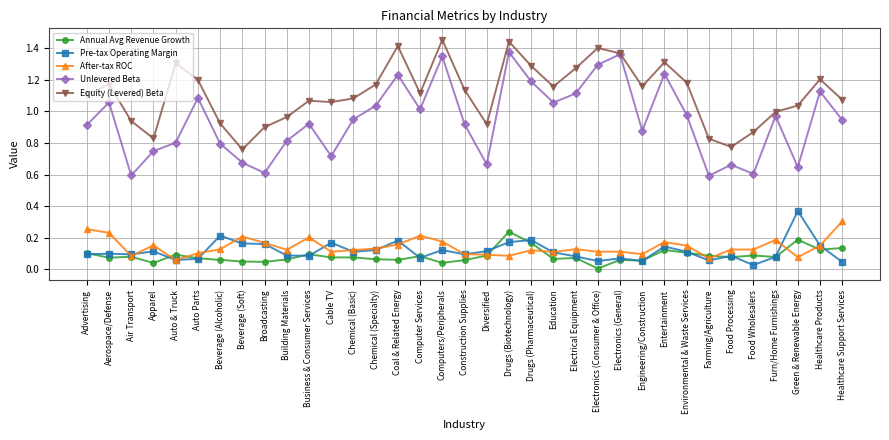

What is the total value across all series at Drugs (Biotechnology)?

3.3